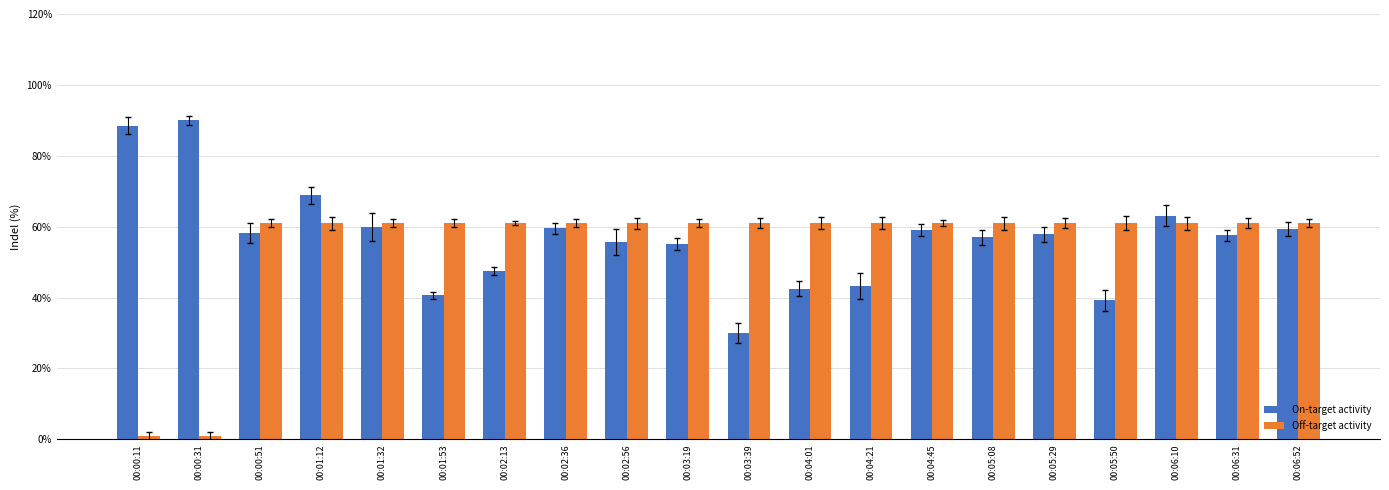

True or false: On-target activity has a value of 20.6 at 00:05:50.

False